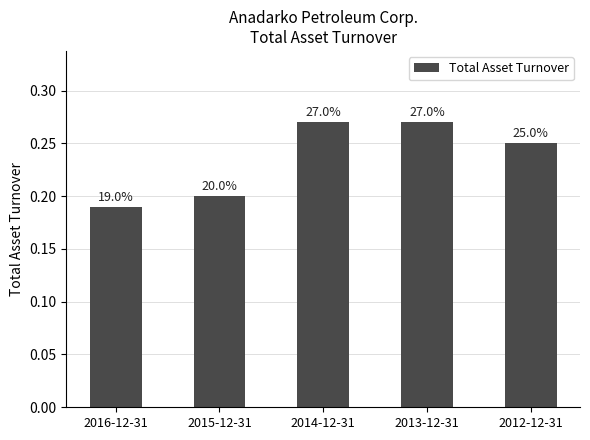

Reading right to left, list all the values displayed in this chart.

2012-12-31=0.2	2013-12-31=0.3	2014-12-31=0.3	2015-12-31=0.2	2016-12-31=0.2